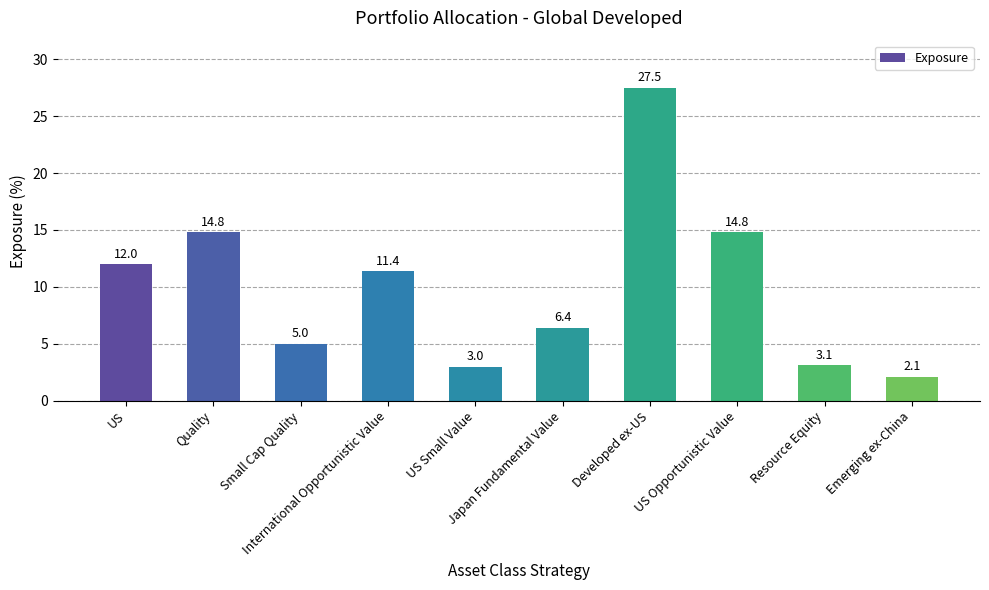

Reading right to left, what are all the values shown in this chart?

Emerging ex-China=2.1	Resource Equity=3.1	US Opportunistic Value=14.8	Developed ex-US=27.5	Japan Fundamental Value=6.4	US Small Value=3.0	International Opportunistic Value=11.4	Small Cap Quality=5.0	Quality=14.8	US=12.0